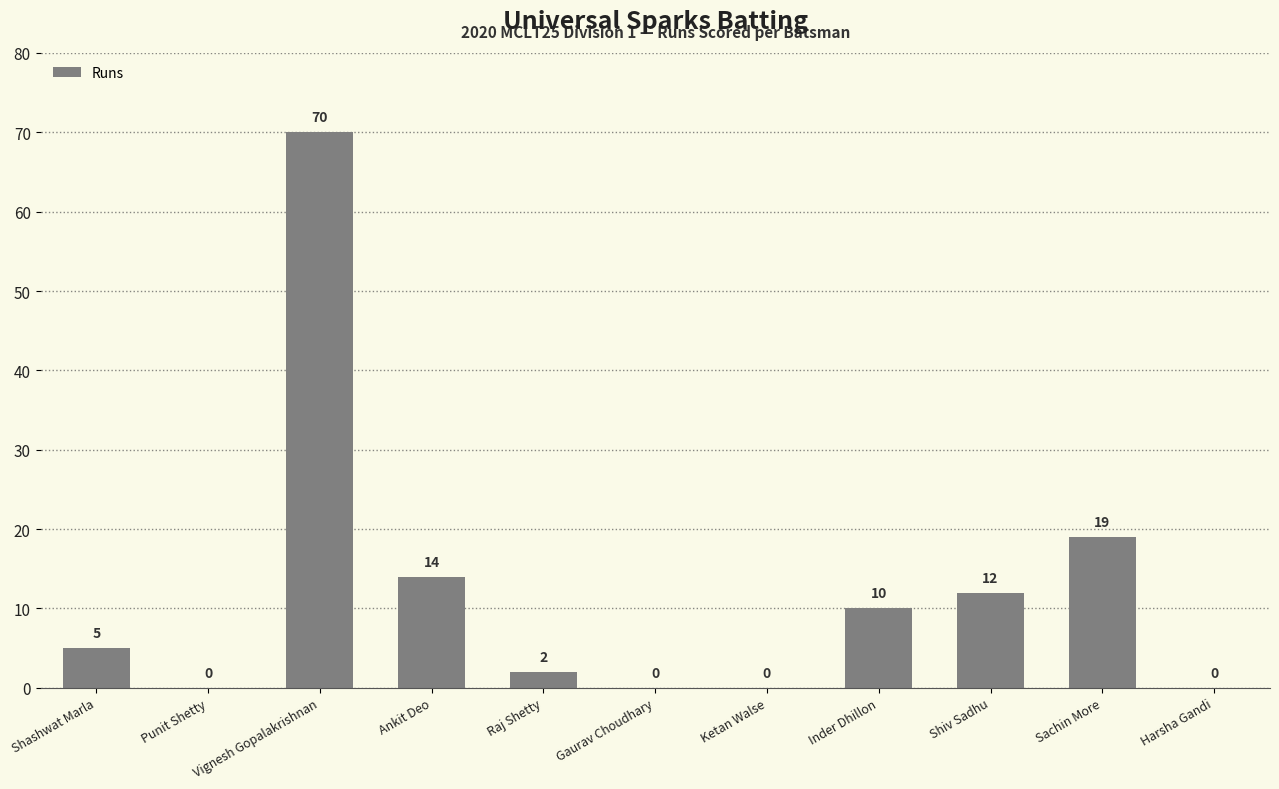

At which label is the value closest to 35?

Sachin More